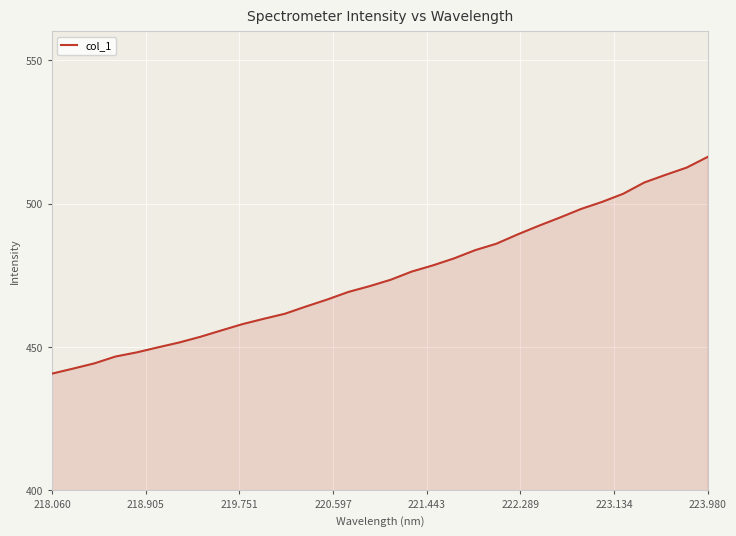

What is the difference between the maximum and minimum values?

75.5